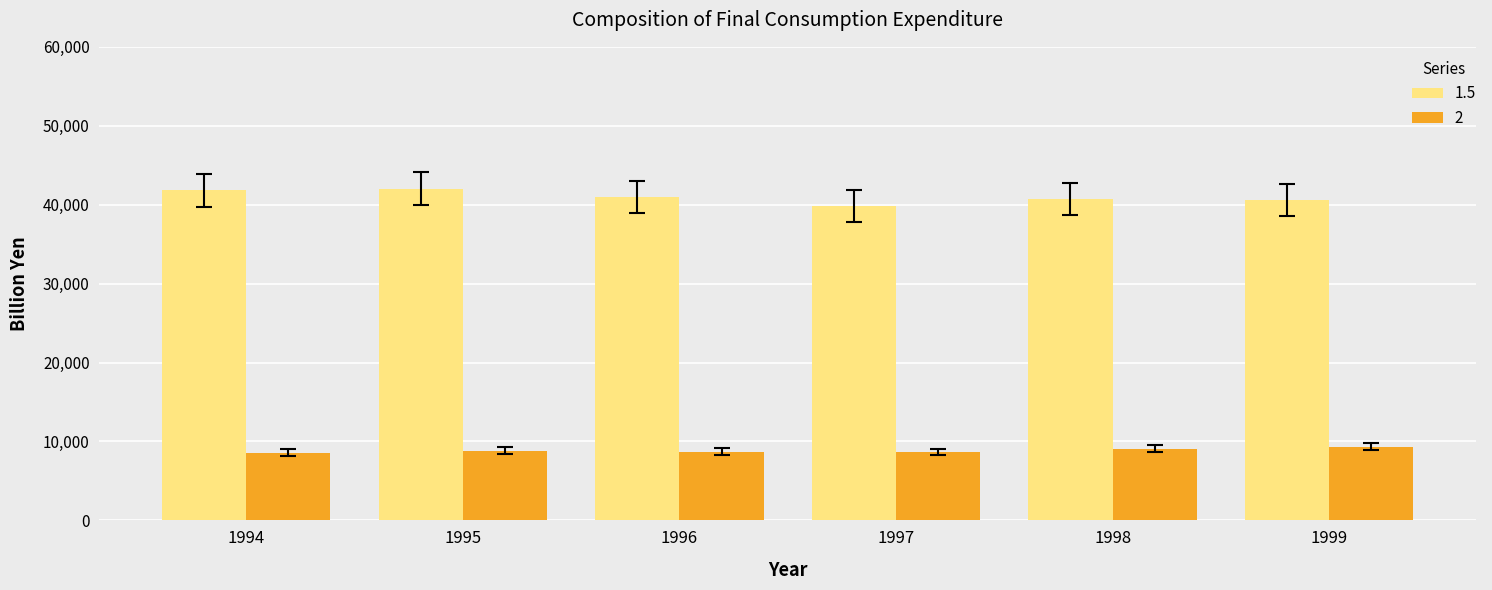

Is it true that 2 equals 4150.2 at 1996?

False